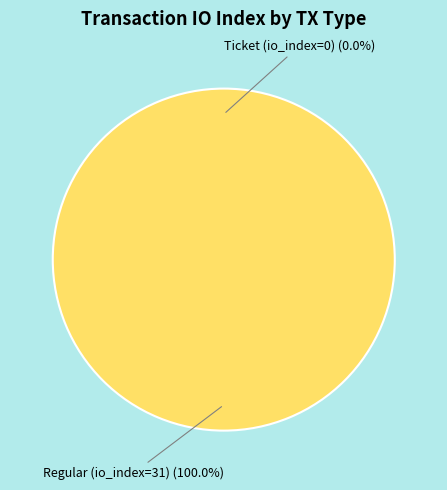

To the nearest percent, what is the average slice percentage?

50%